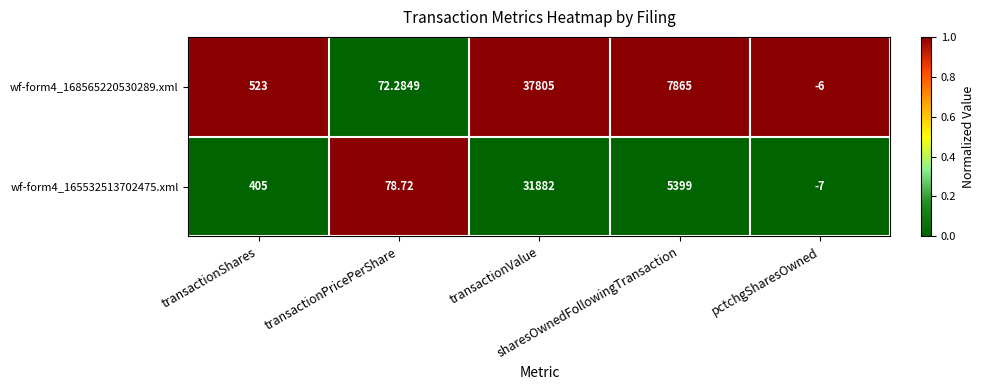

What is the total value across all series at pctchgSharesOwned?

-13.0